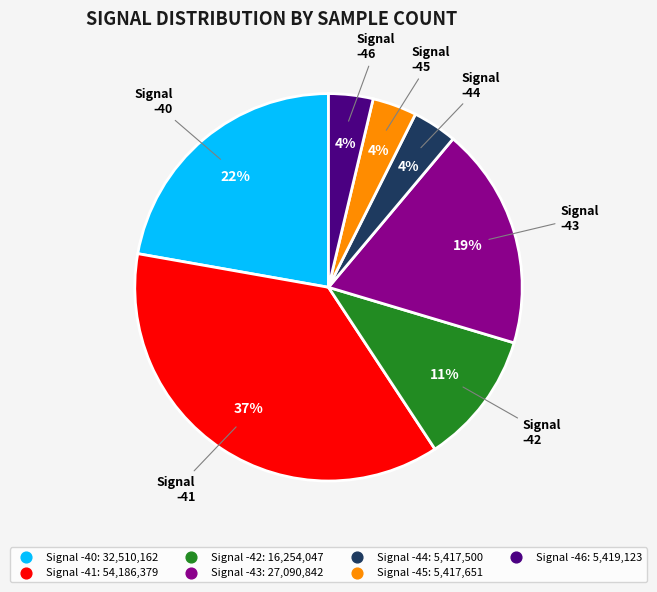

To the nearest percent, what is the average slice percentage?

14%